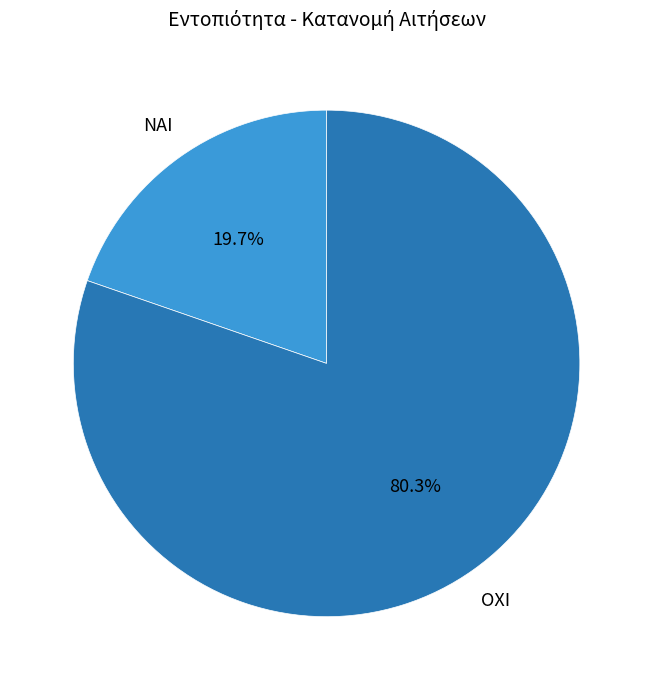

Which category has the biggest portion of the pie?

ΟΧΙ